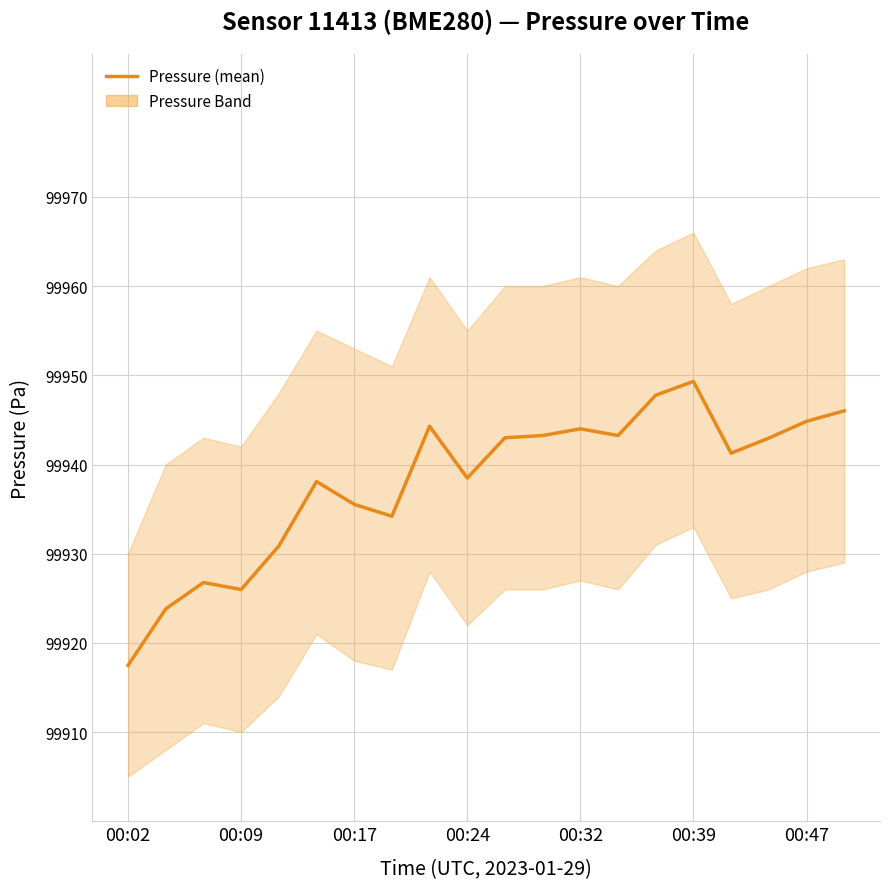

How many interior local valleys (lower than both neighbors) does the data have?

5